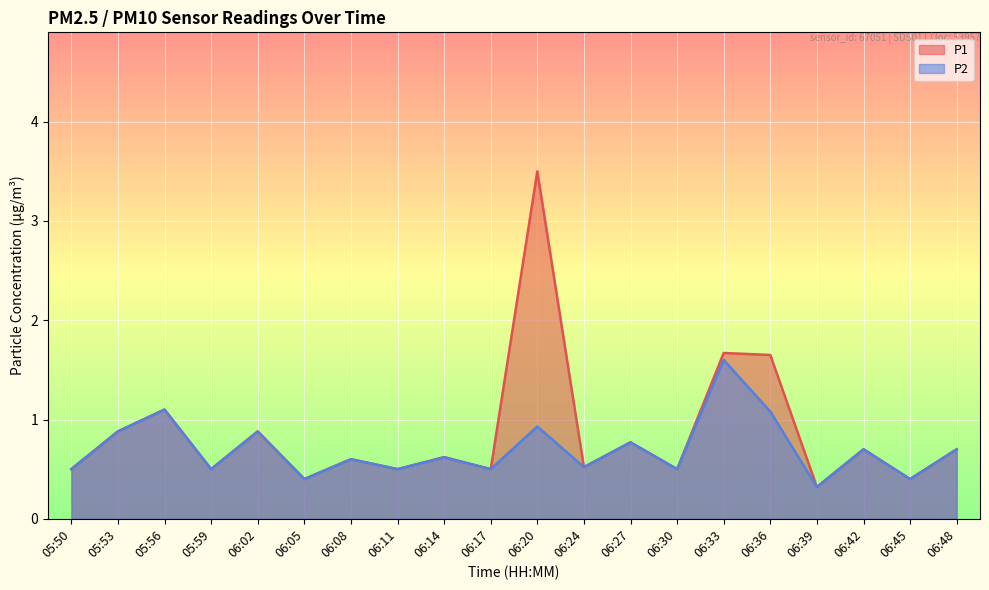

What is the approximate value of P1 at 06:02?

0.9